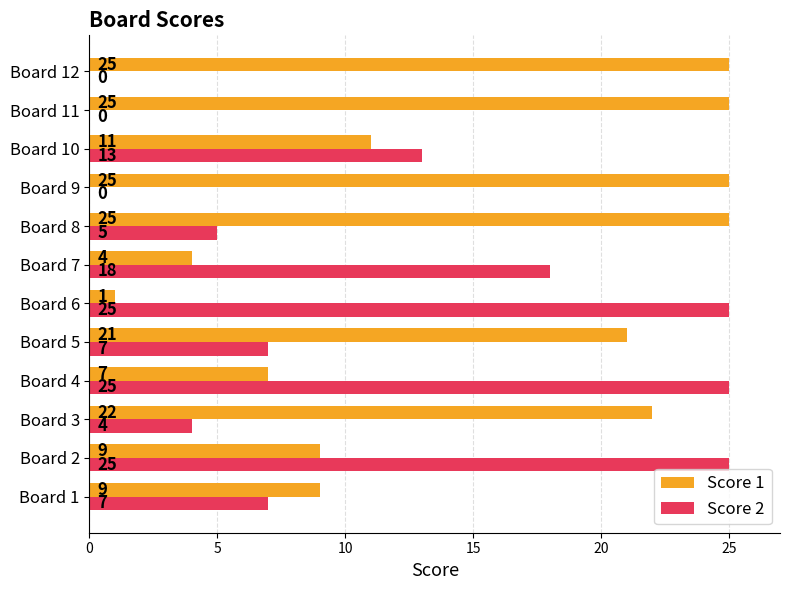

Between Board 2 and Board 7, which series saw the biggest shift?

Score 2